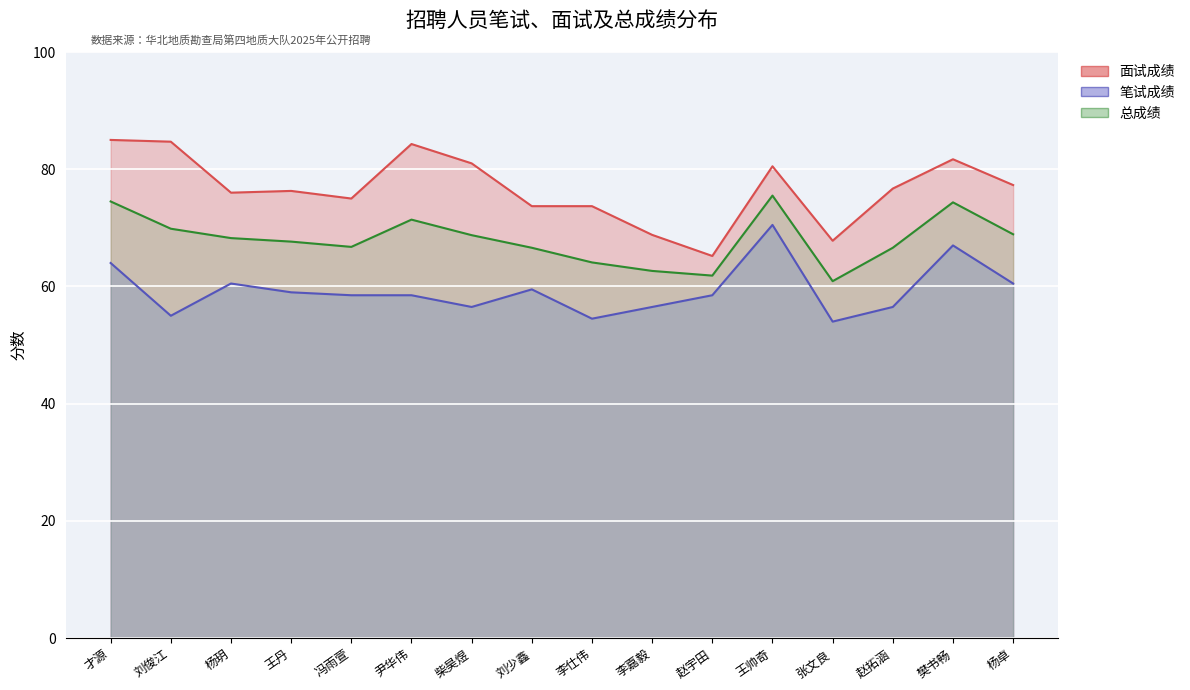

What is the greatest value displayed?

85.0